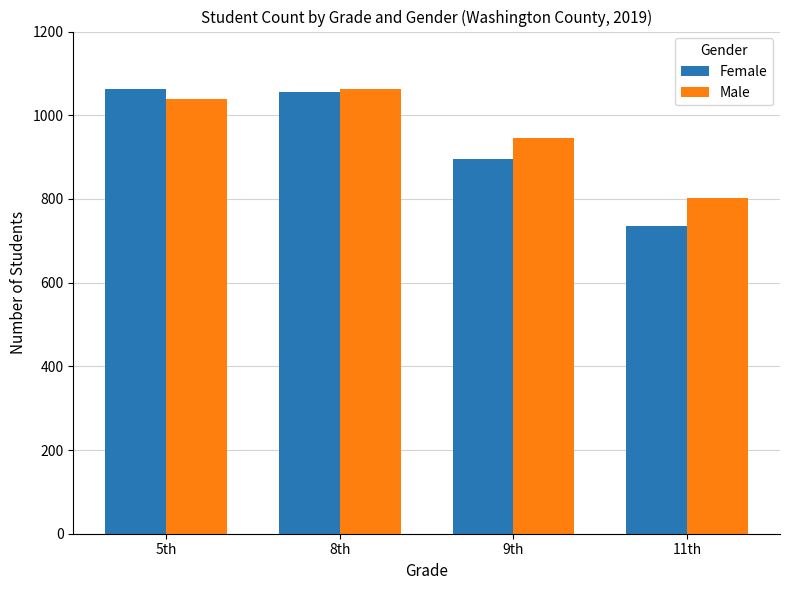

At 5th, list the series in order from largest to smallest.

Female, Male